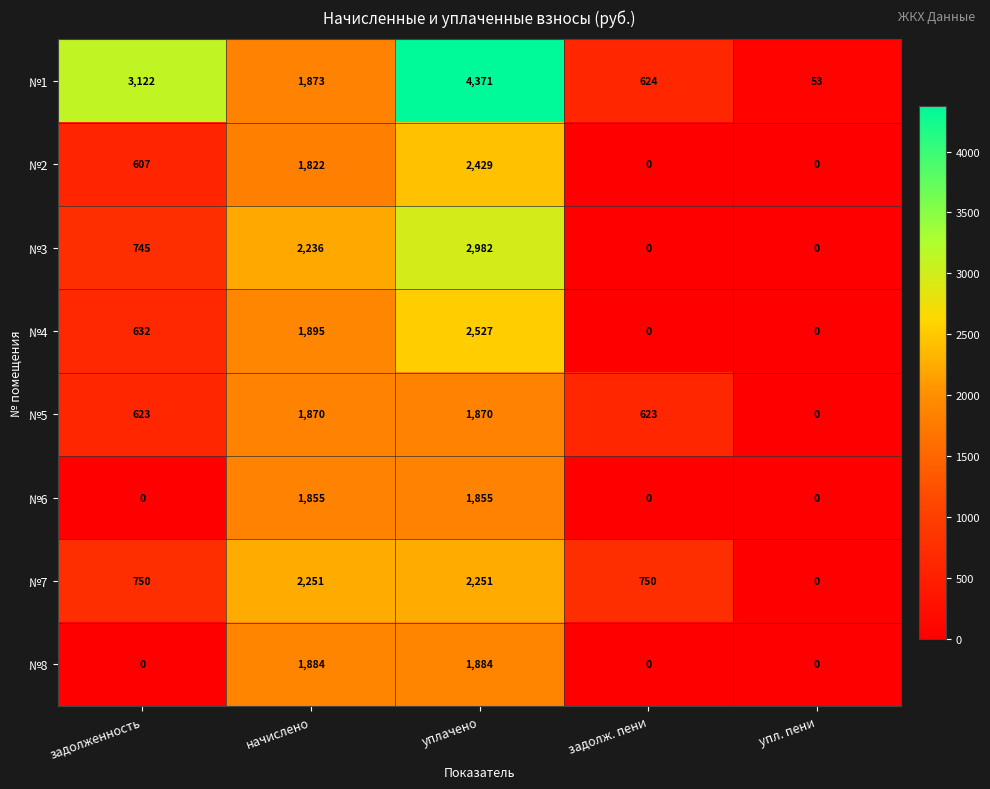

What is the total value across all series at упл. пени?

53